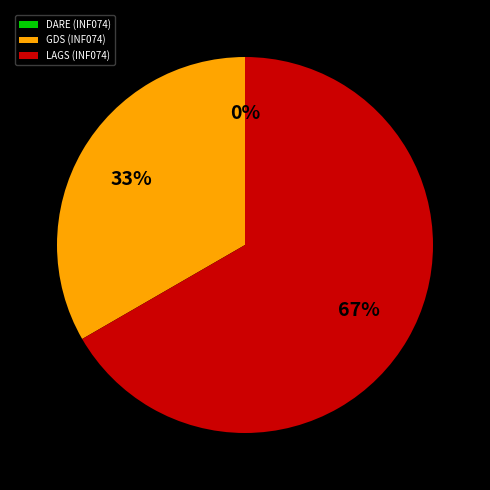

The LAGS (INF074) slice represents 67% of the pie. True or false?

True